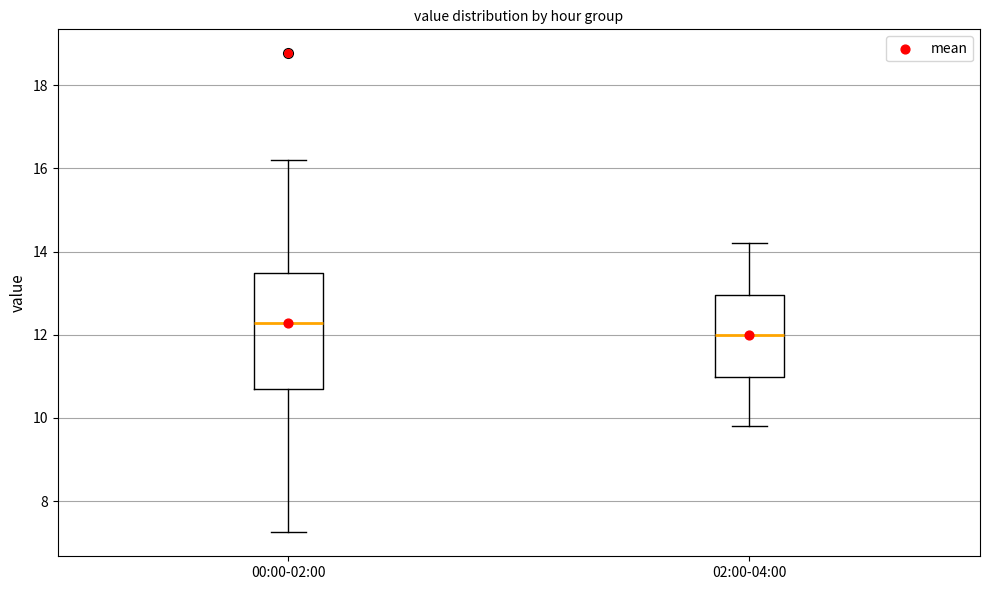

Which box is the tallest, from its lower edge to its upper edge?

00:00-02:00